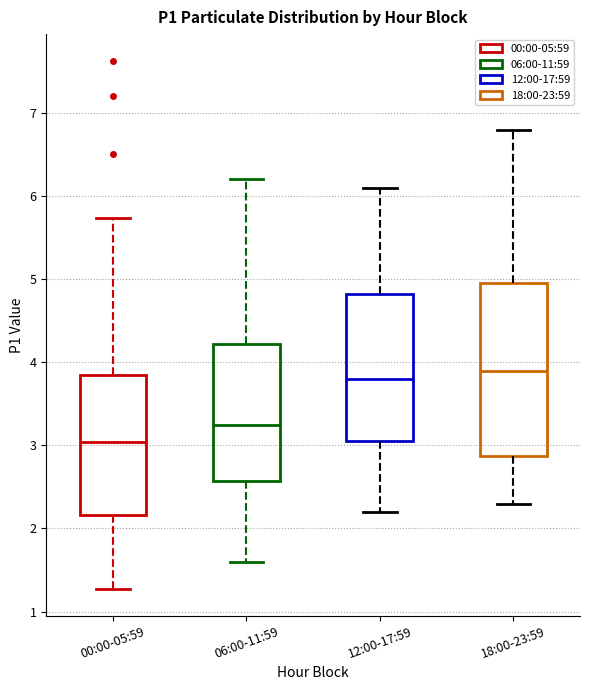

Which box is the tallest, from its lower edge to its upper edge?

18:00-23:59